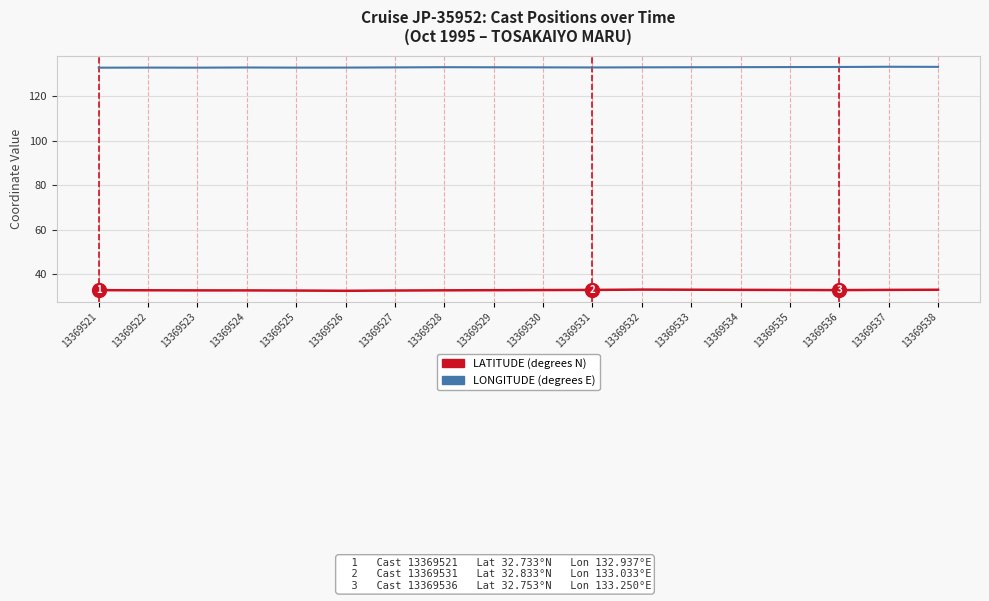

What is the spread (max minus min) of values at 13369526?

100.5